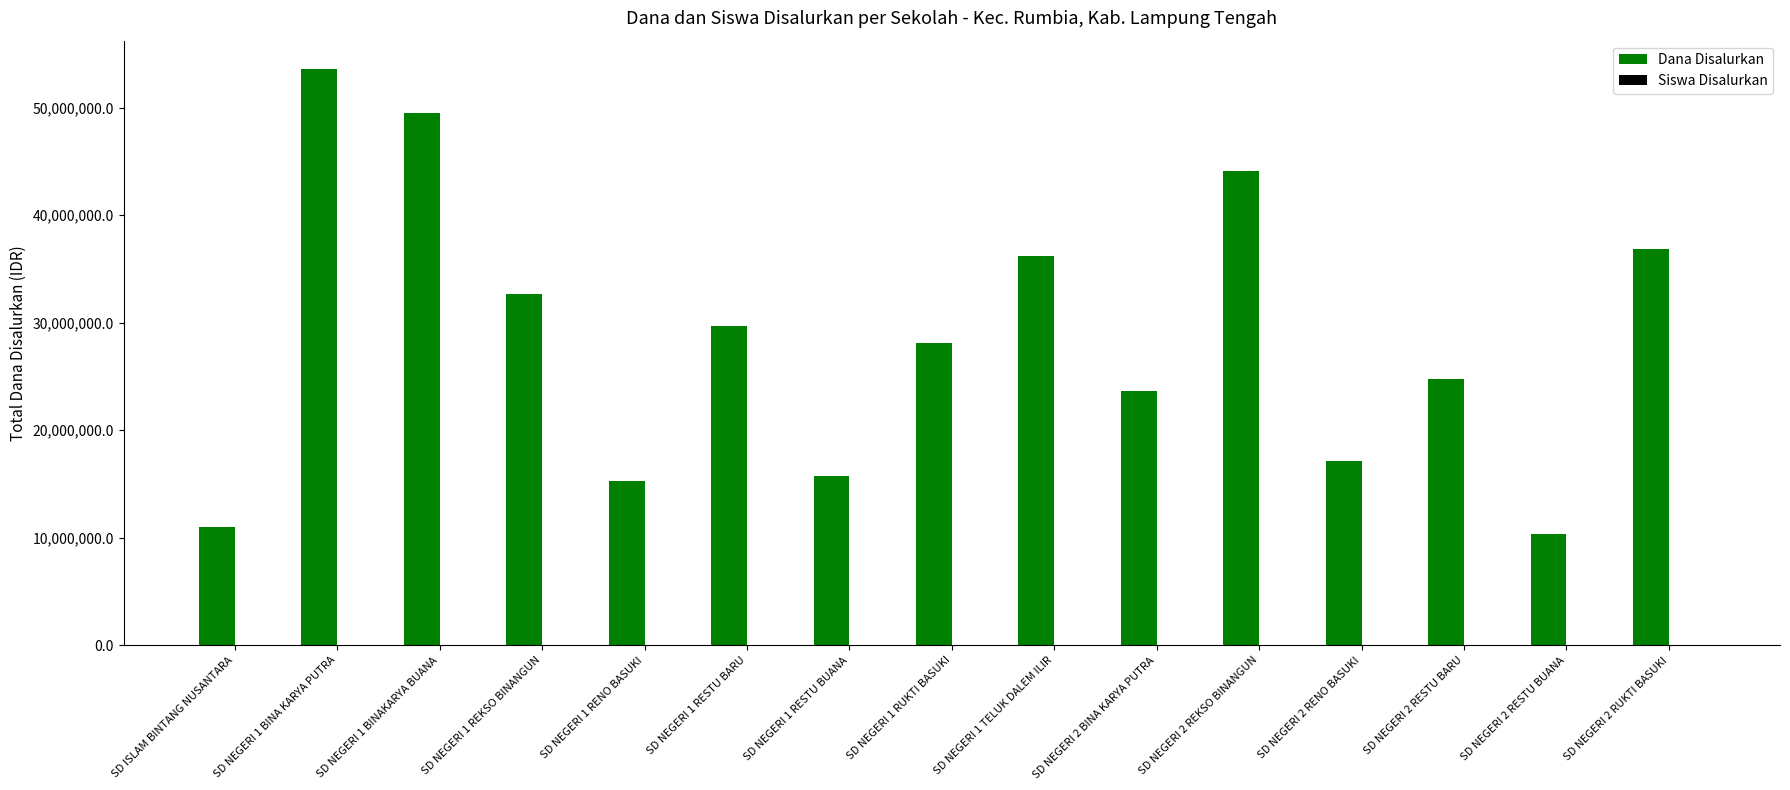

What is the sum of all Dana Disalurkan values?

428625000